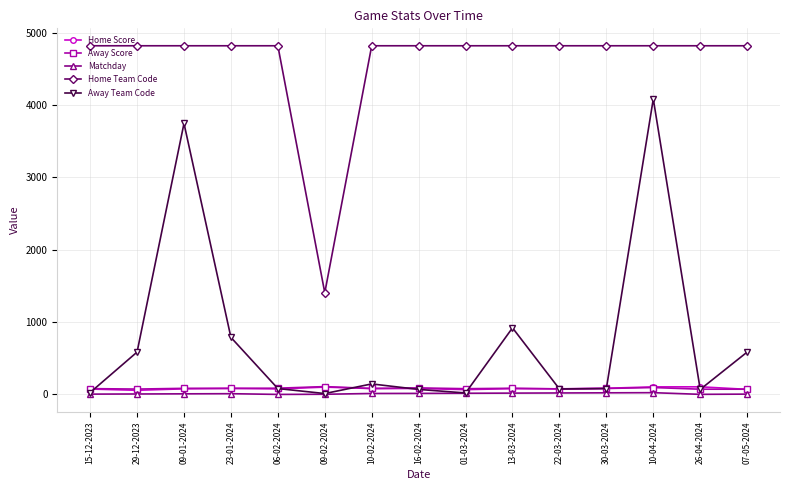

Does the chart have visible grid lines?

Yes